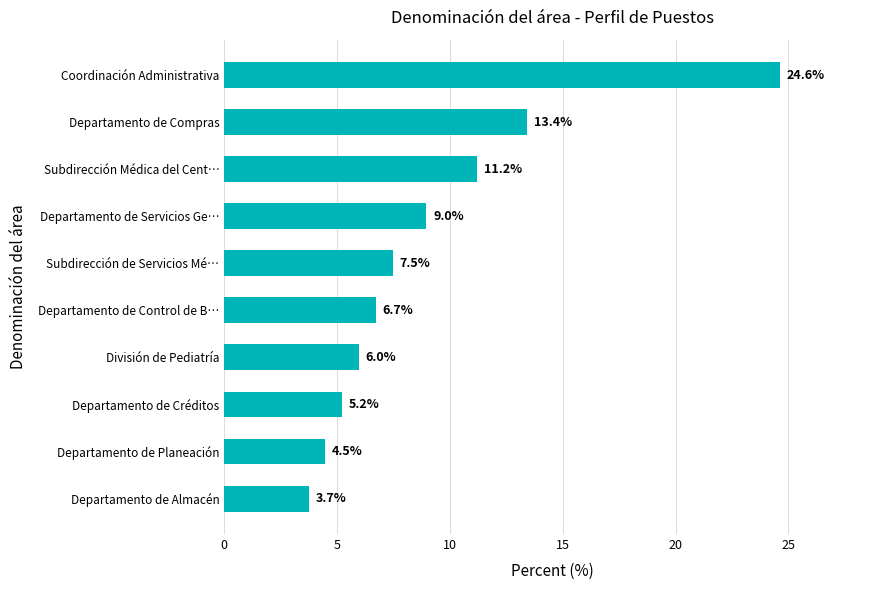

Reading bottom to top, extract all data points from this chart.

3.7	4.5	5.2	6.0	6.7	7.5	9.0	11.2	13.4	24.6